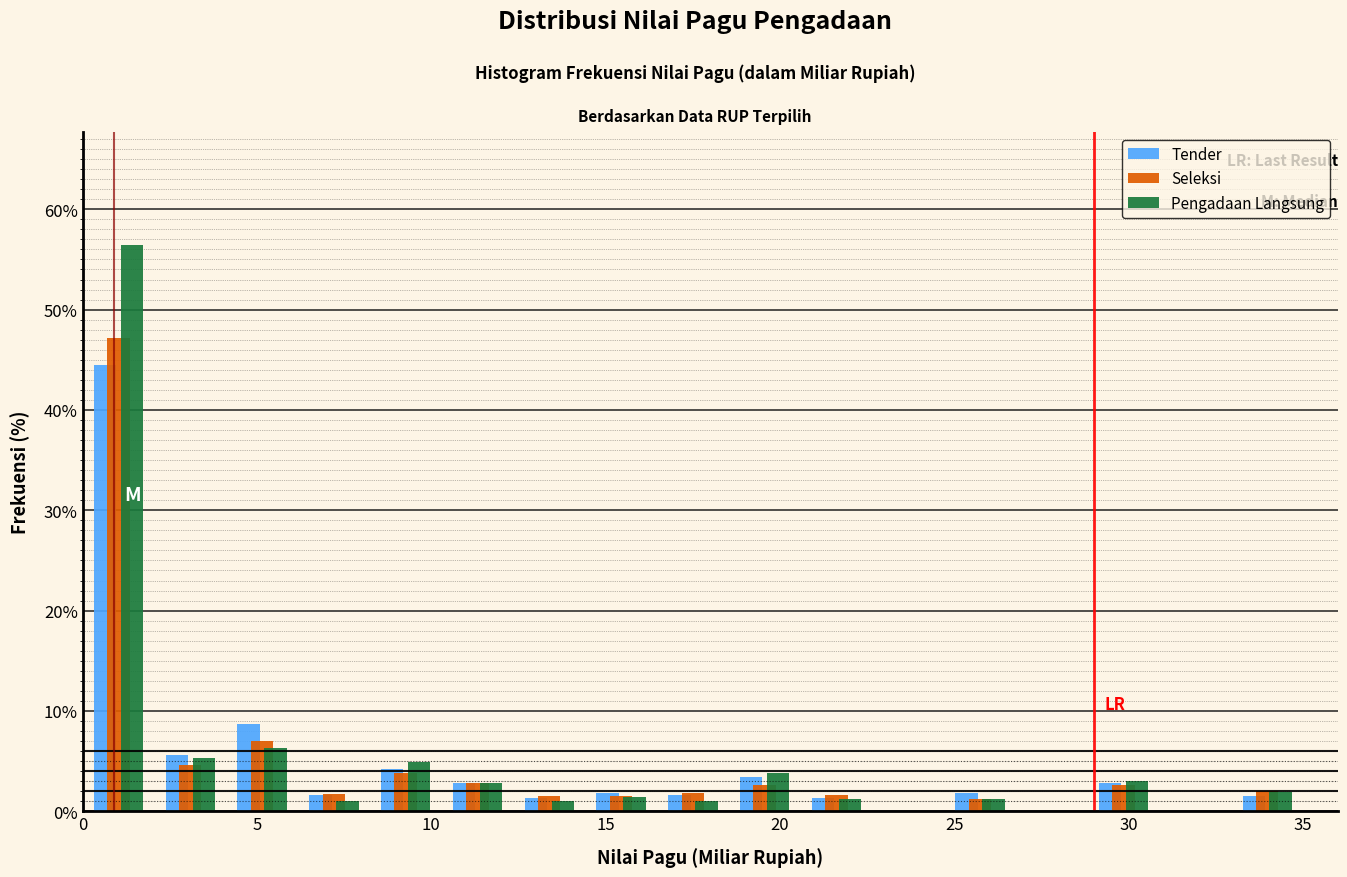

What is the height of the Seleksi bar covering 6.0 to 8.0 on the x-axis? Neither the bar edges nor the heights are printed on the chart, so give them approximately, as read against the axes.

2